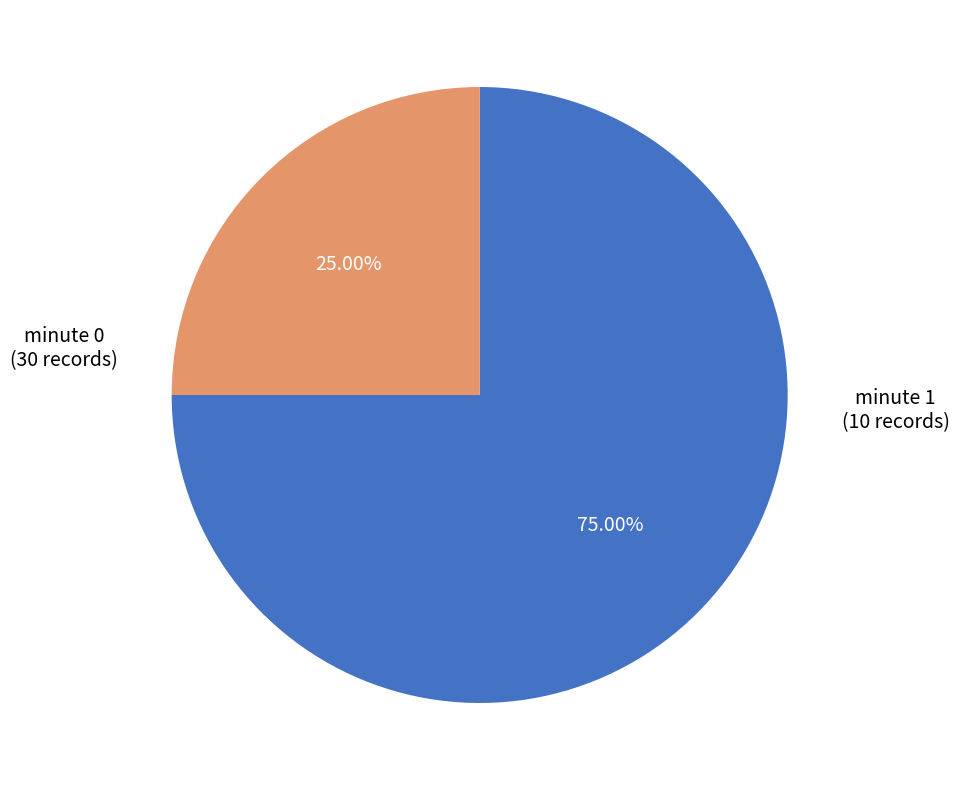

Does any single category account for the majority?

Yes